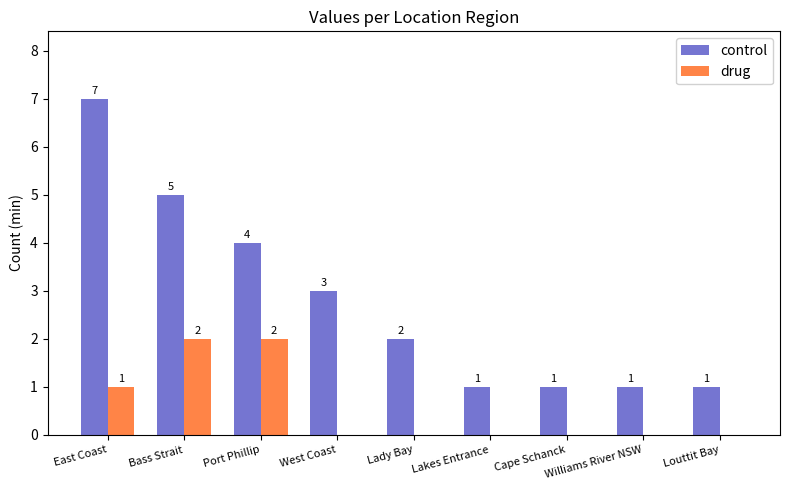

What is the maximum value shown in the chart?

7